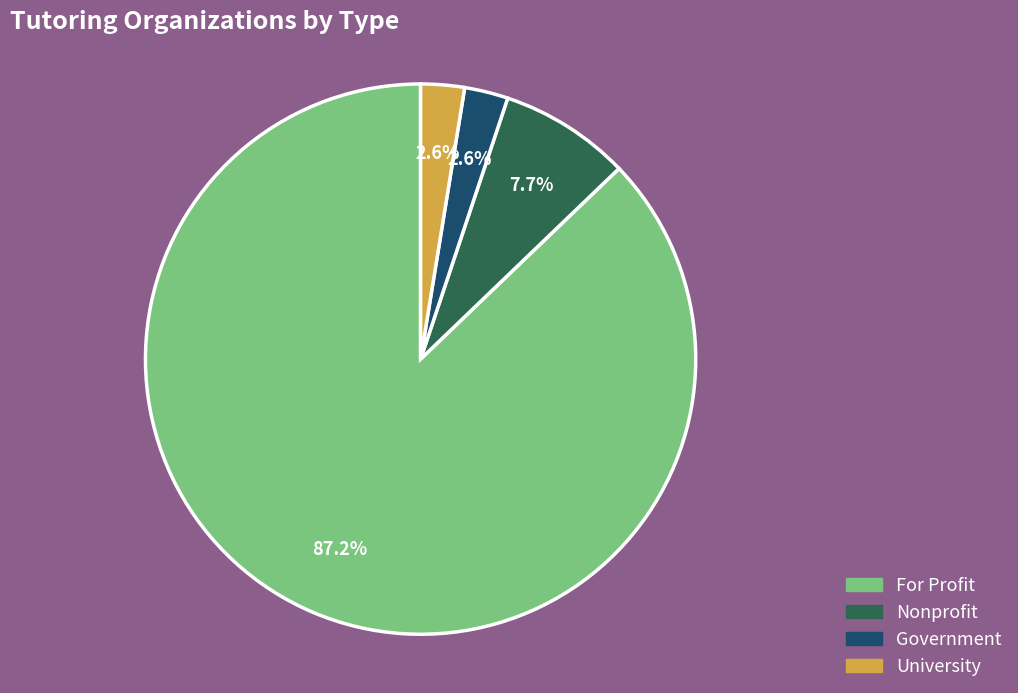

How many segments does this pie chart have?

4